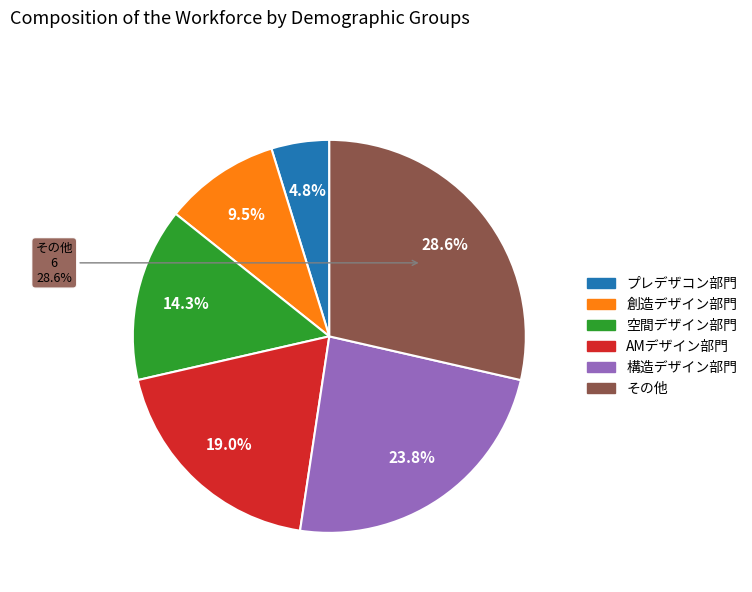

Which category has the smallest portion of the pie?

プレデザコン部門